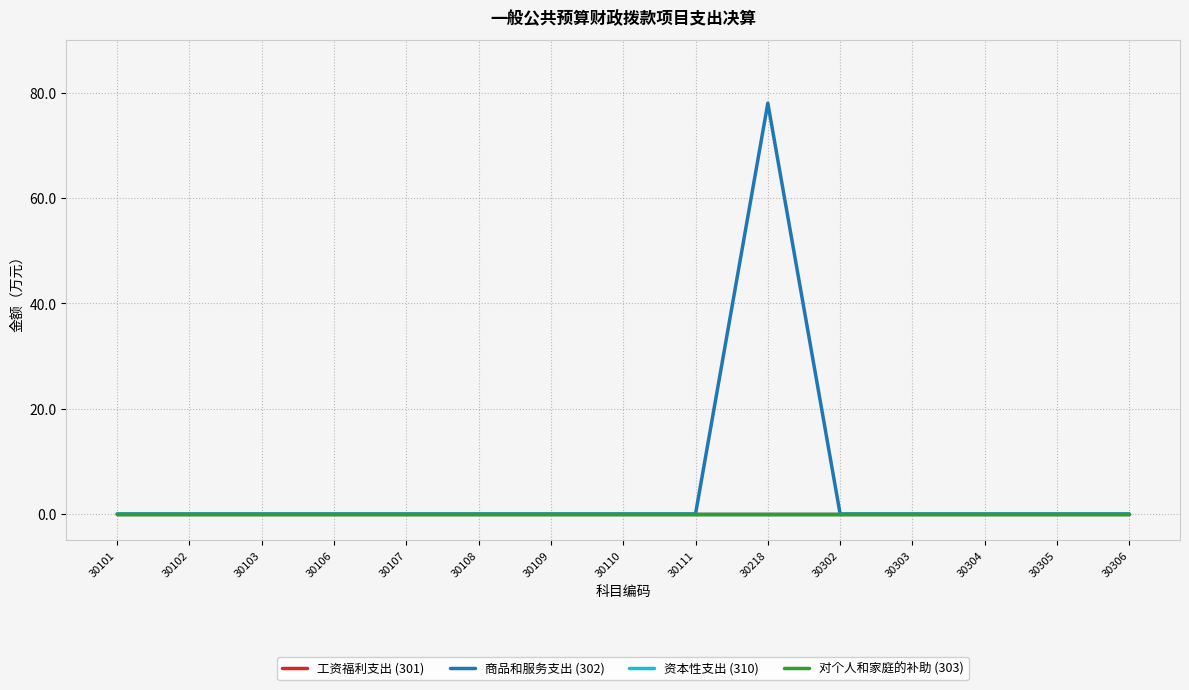

Reading left to right, transcribe all the data shown in this chart.

工资福利支出 (301): 0	0	0	0	0	0	0	0	0	0	0	0	0	0	0
商品和服务支出 (302): 0	0	0	0	0	0	0	0	0	78	0	0	0	0	0
资本性支出 (310): 0	0	0	0	0	0	0	0	0	0	0	0	0	0	0
对个人和家庭的补助 (303): 0	0	0	0	0	0	0	0	0	0	0	0	0	0	0